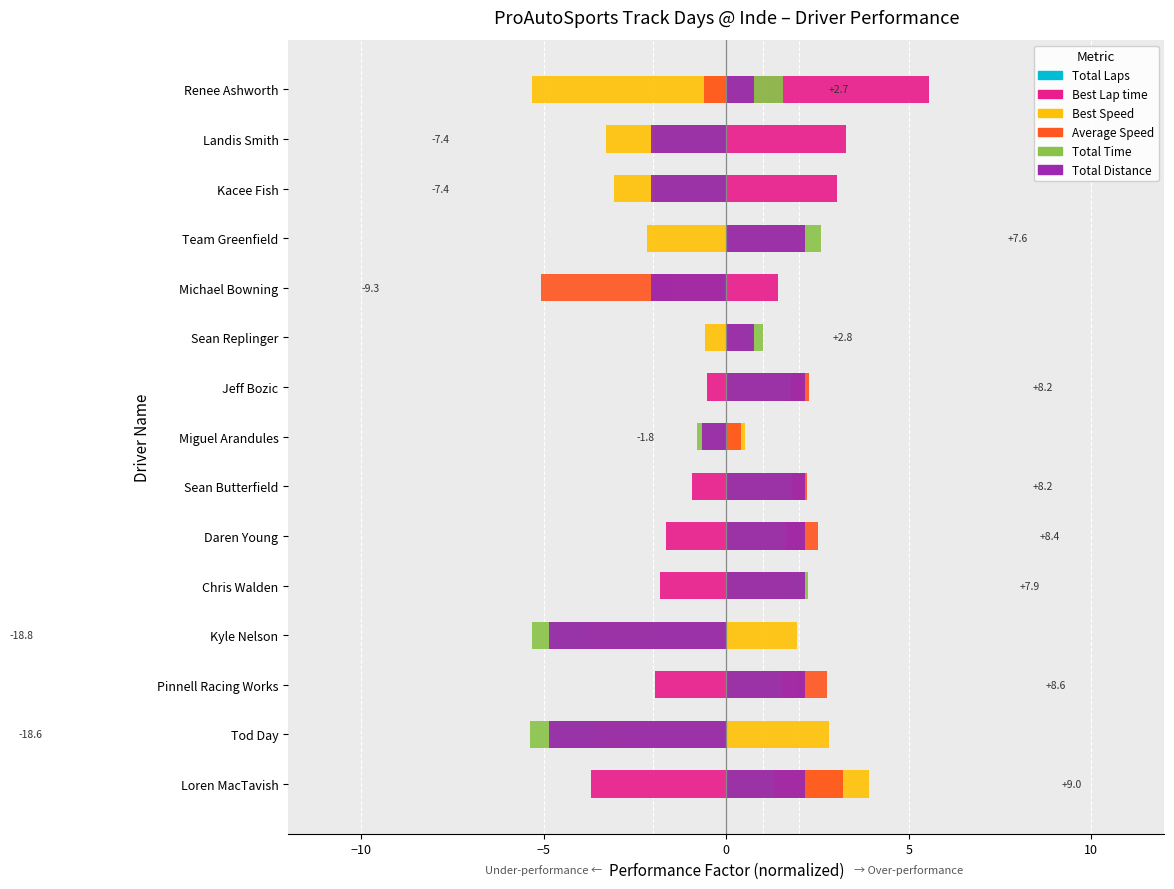

Count the number of data series in this chart.

6